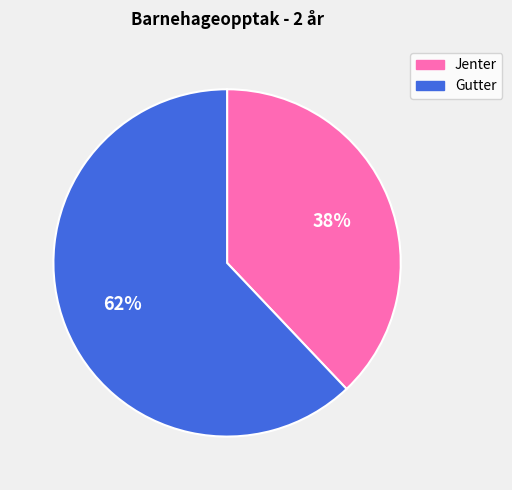

Does any single category account for the majority?

Yes